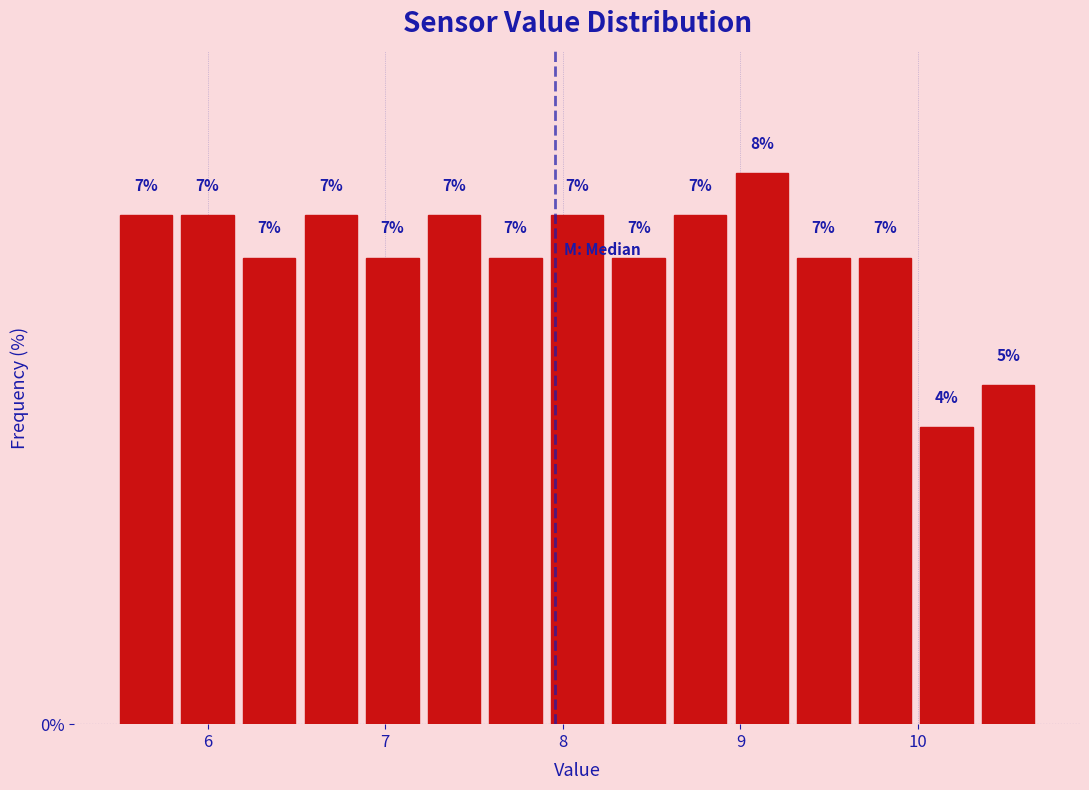

Around what value on the x-axis is the tallest bar? Give the approximate position of its centre, as read against the axis.

9.1